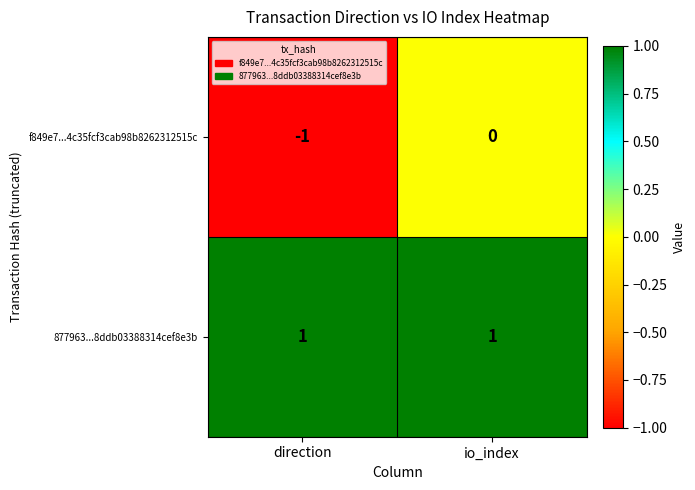

Rank the series by their average value, from highest to lowest.

877963...8ddb03388314cef8e3b, f849e7...4c35fcf3cab98b8262312515c